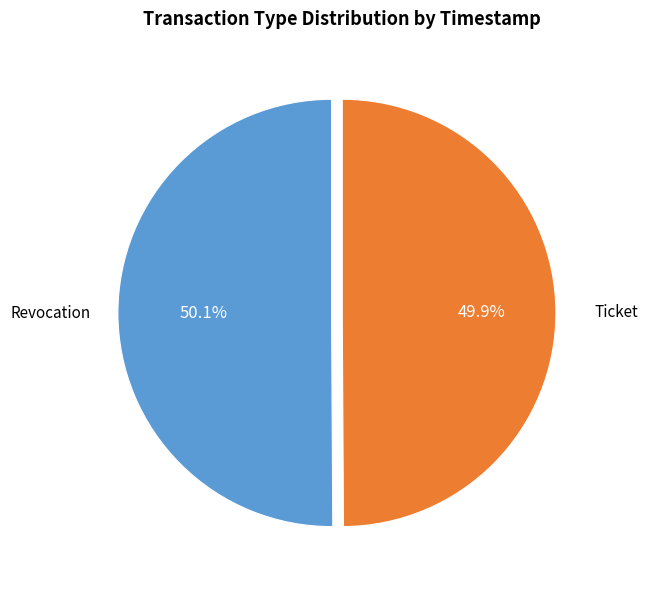

How many segments does this pie chart have?

2